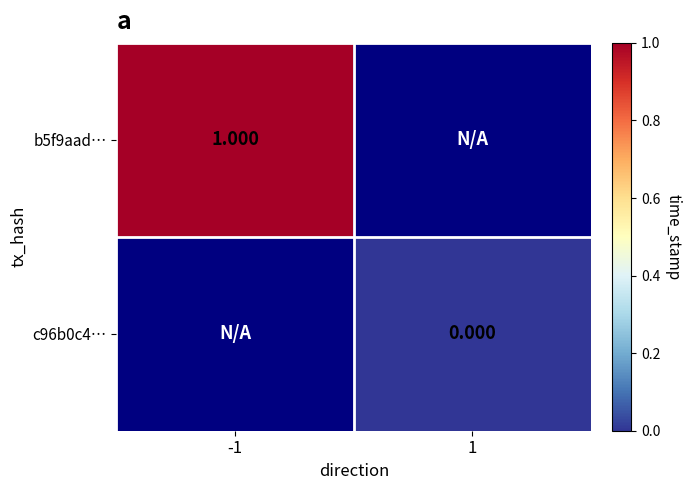

Which category has the lowest value in the b5f9aad… series?

-1